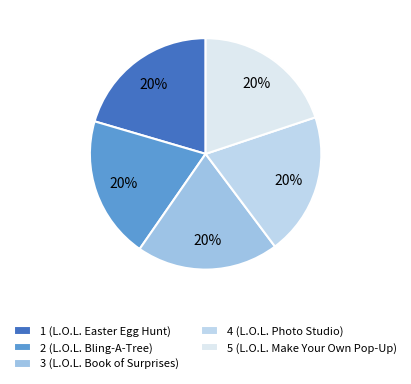

Does any single category account for the majority?

No